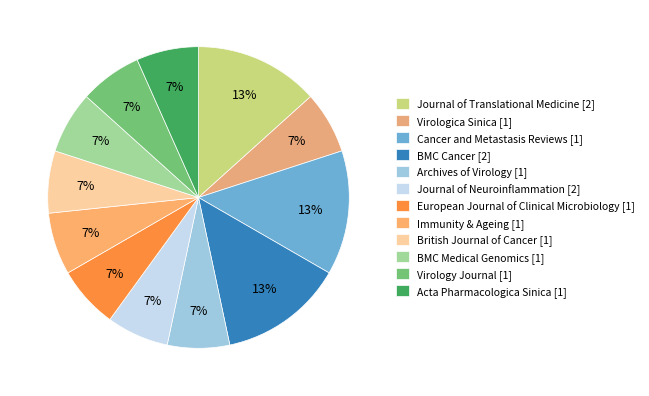

What percentage is the Archives of Virology [1] slice, to the nearest percent?

7%